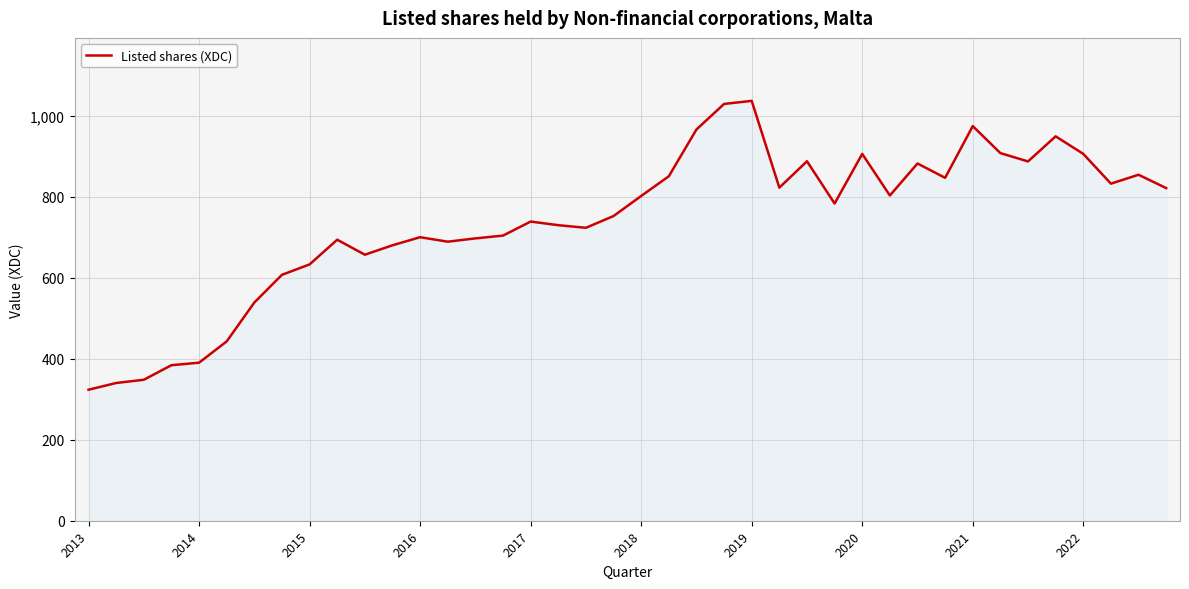

Count the number of data series in this chart.

1